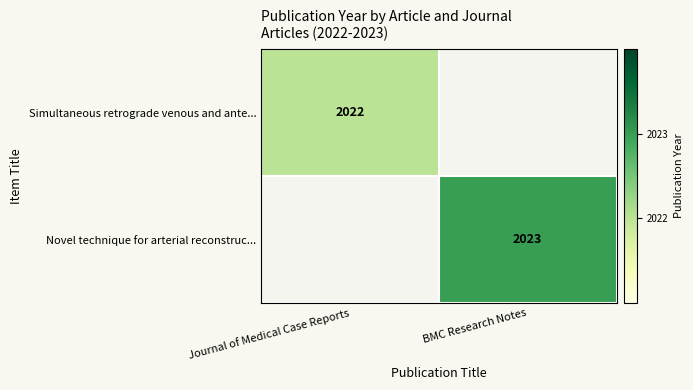

The Novel technique for arterial reconstruc... series shows 2023 at BMC Research Notes. True or false?

True